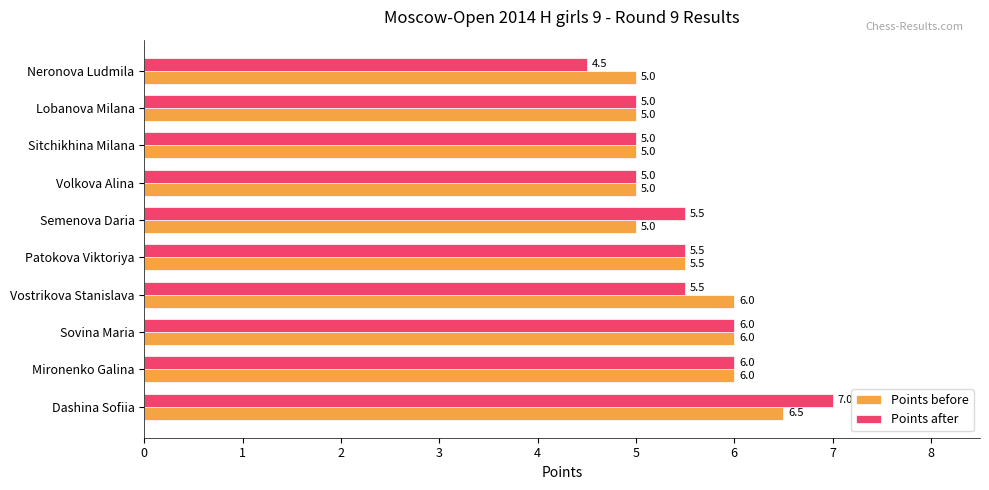

At Neronova Ludmila, list the series in order from smallest to largest.

Points after, Points before